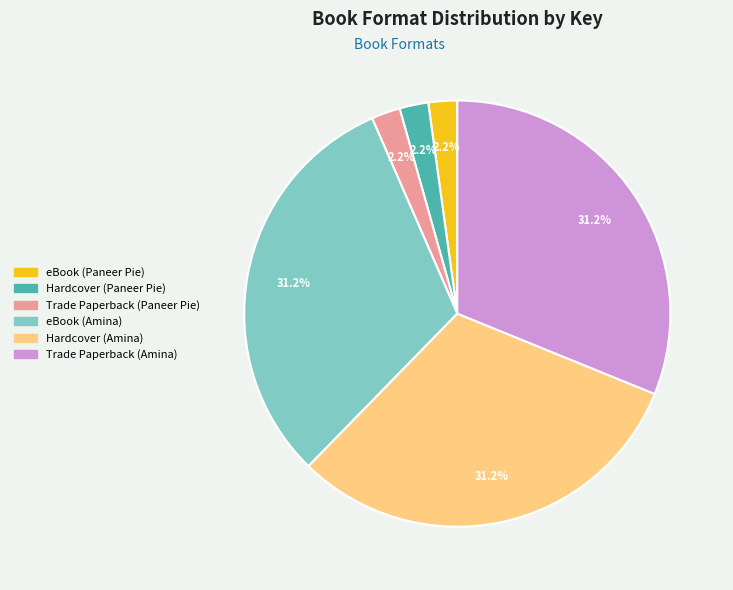

What is the total percentage of Hardcover (Paneer Pie) and eBook (Paneer Pie)?

4.4%